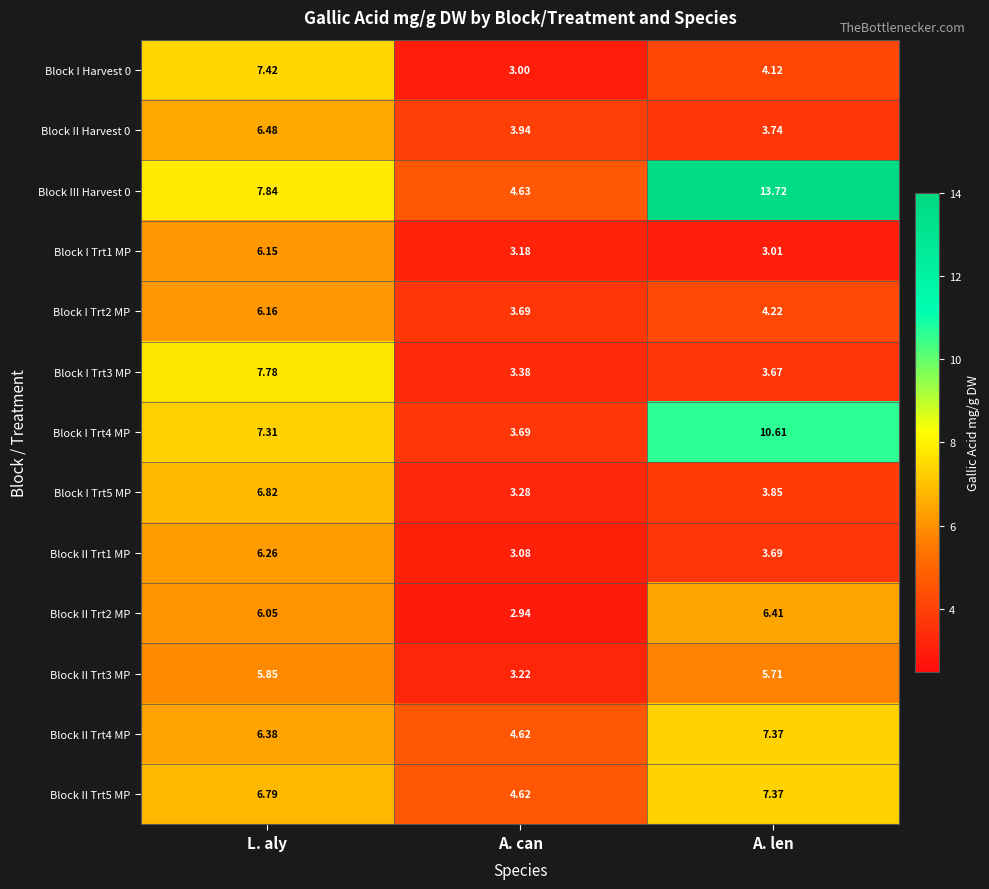

Is the value of Block II Harvest 0 at A. can greater than the value of Block I Trt2 MP at L. aly?

No